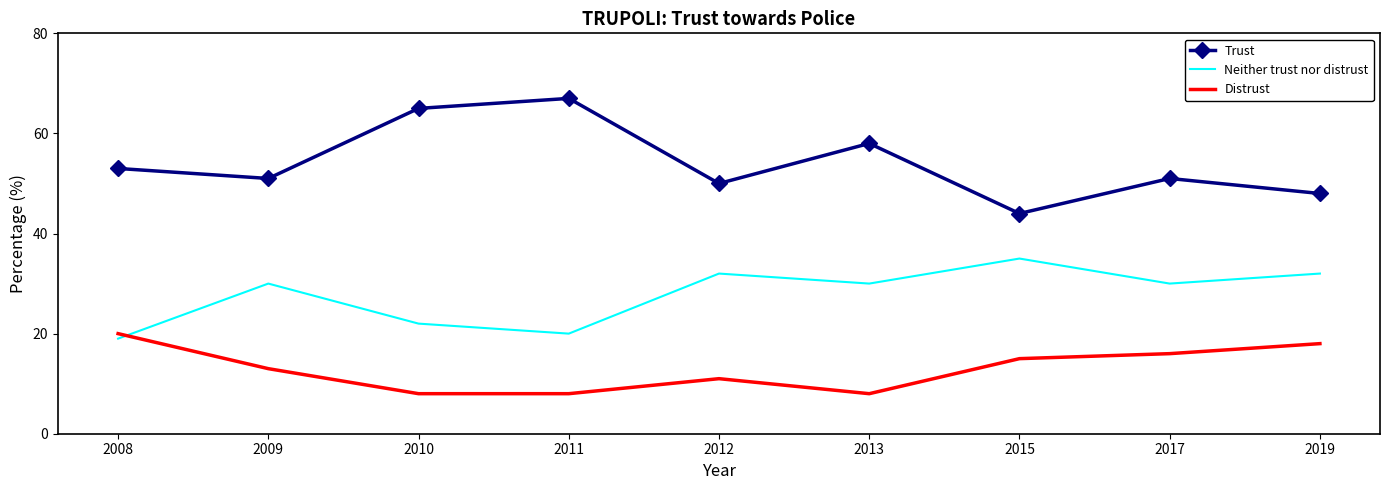

At which label does Trust reach its peak?

2011